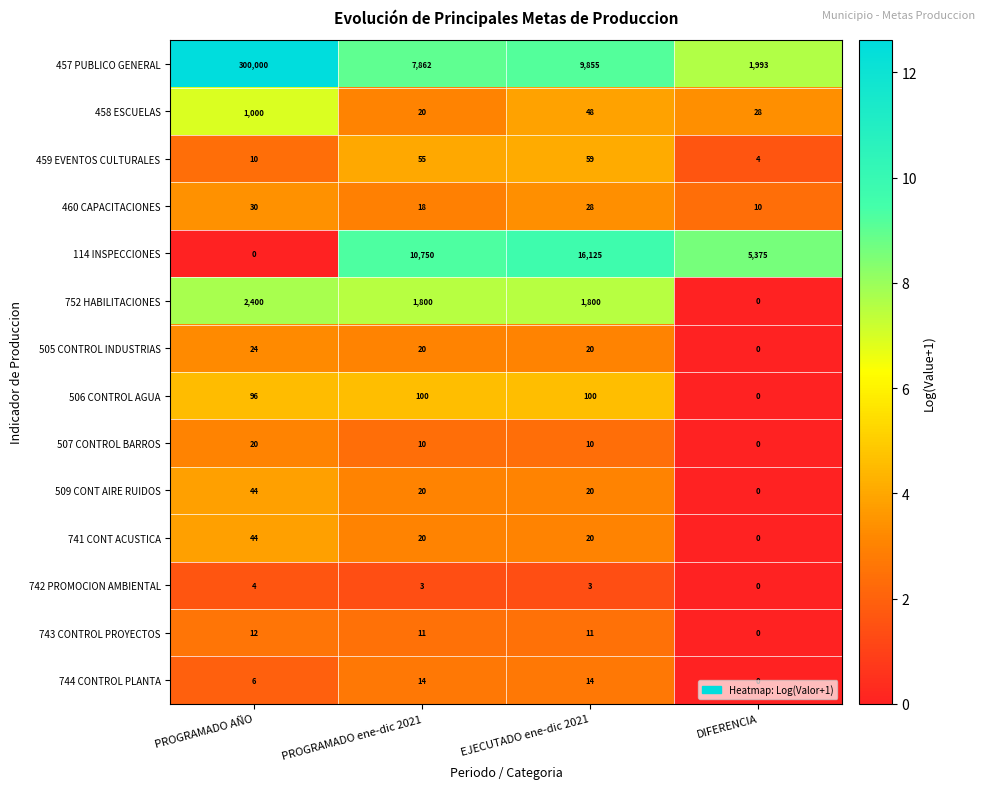

Which series has the largest range (max minus min)?

457 PUBLICO GENERAL